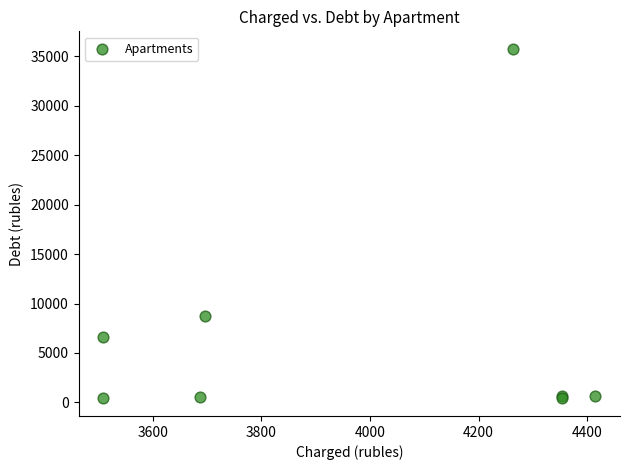

What Y value in the scatter plot is closest to 18079?

8688.5